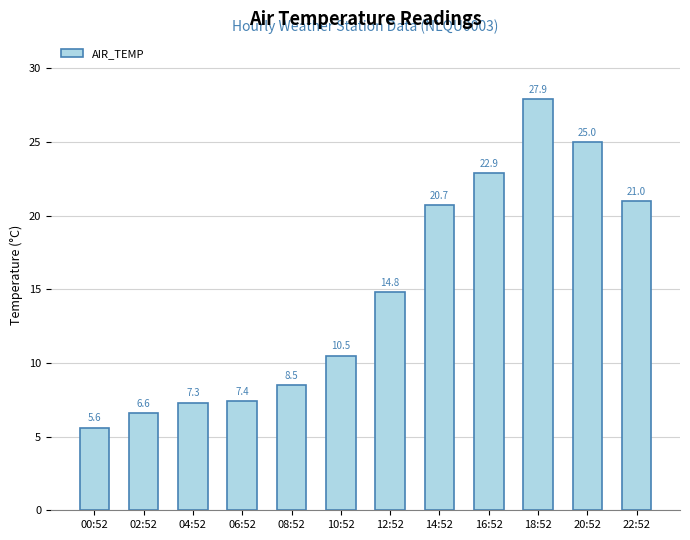

Reading right to left, extract all data points from this chart.

21.0	25.0	27.9	22.9	20.7	14.8	10.5	8.5	7.4	7.3	6.6	5.6